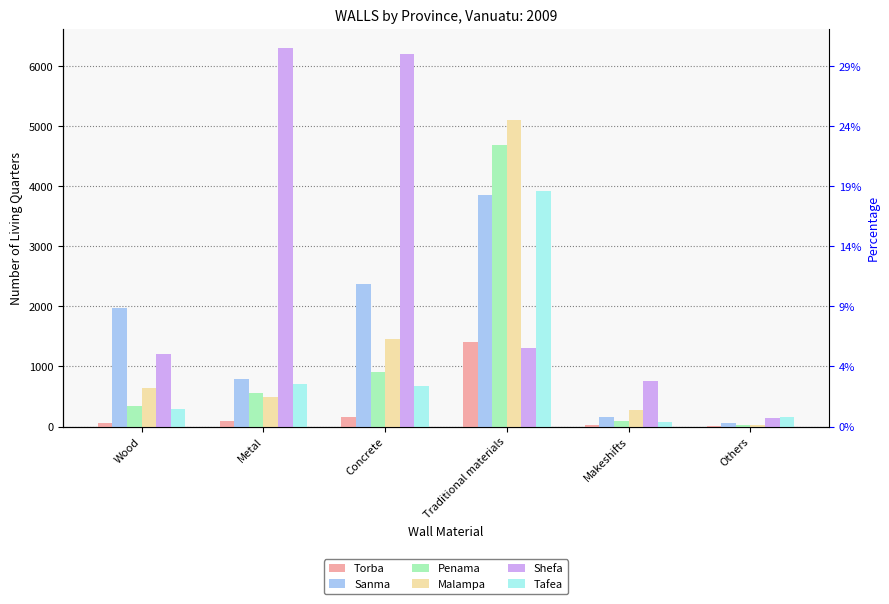

True or false: Sanma has a value of 795 at Metal.

True